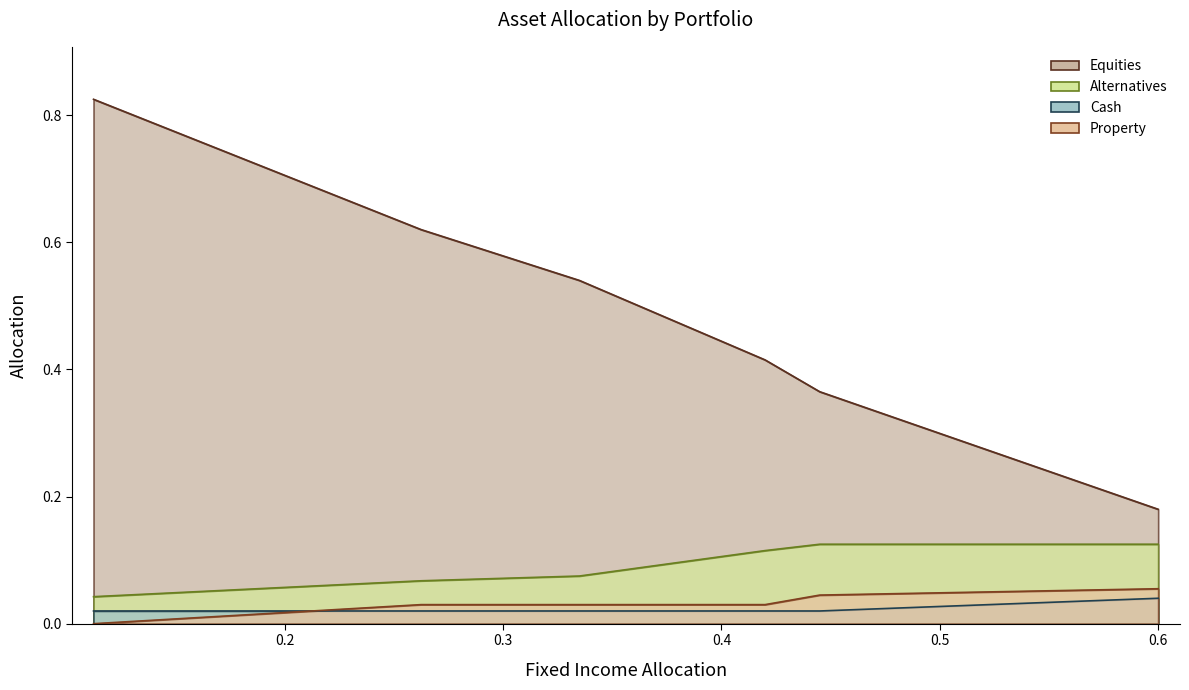

What are all the series names shown in the legend?

Equities, Alternatives, Cash, Property